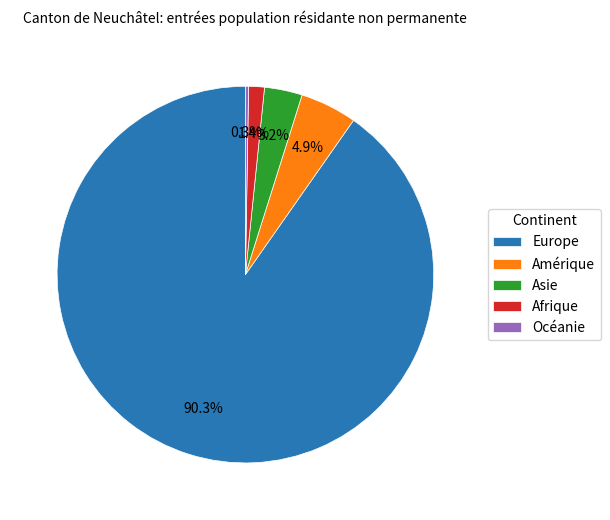

What is the largest slice in the pie chart?

Europe